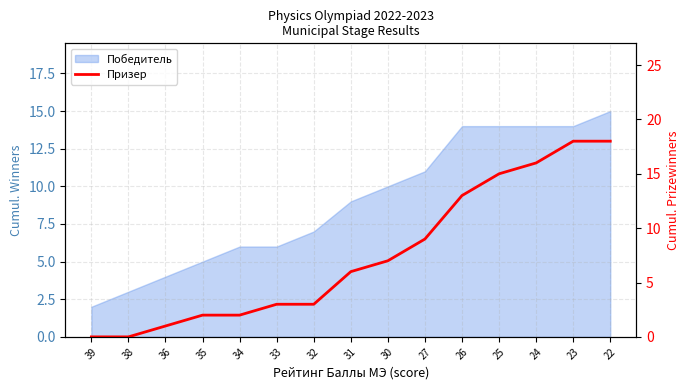

Which has a higher value, 35 or 32?

32